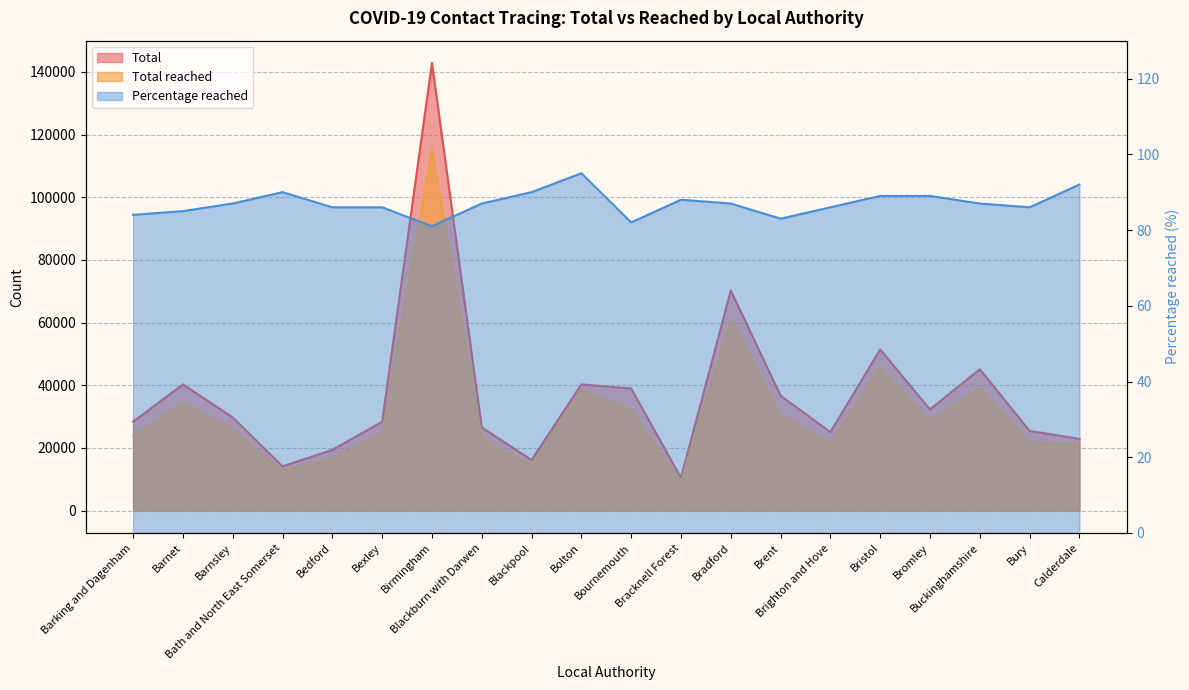

What position from the left is Bexley?

6